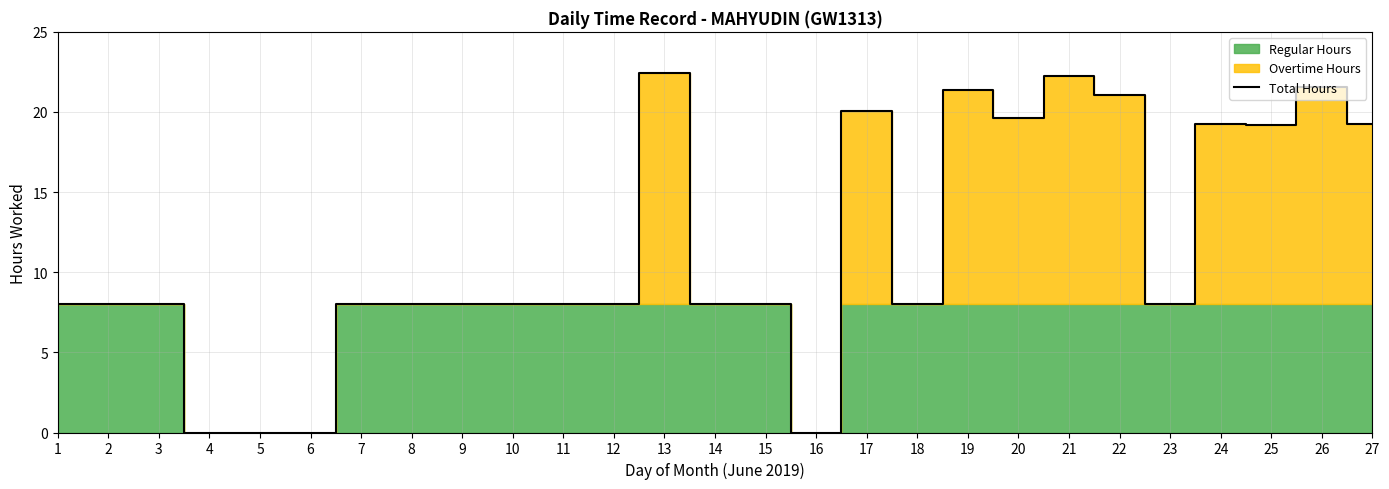

Count the number of categories in the chart.

27